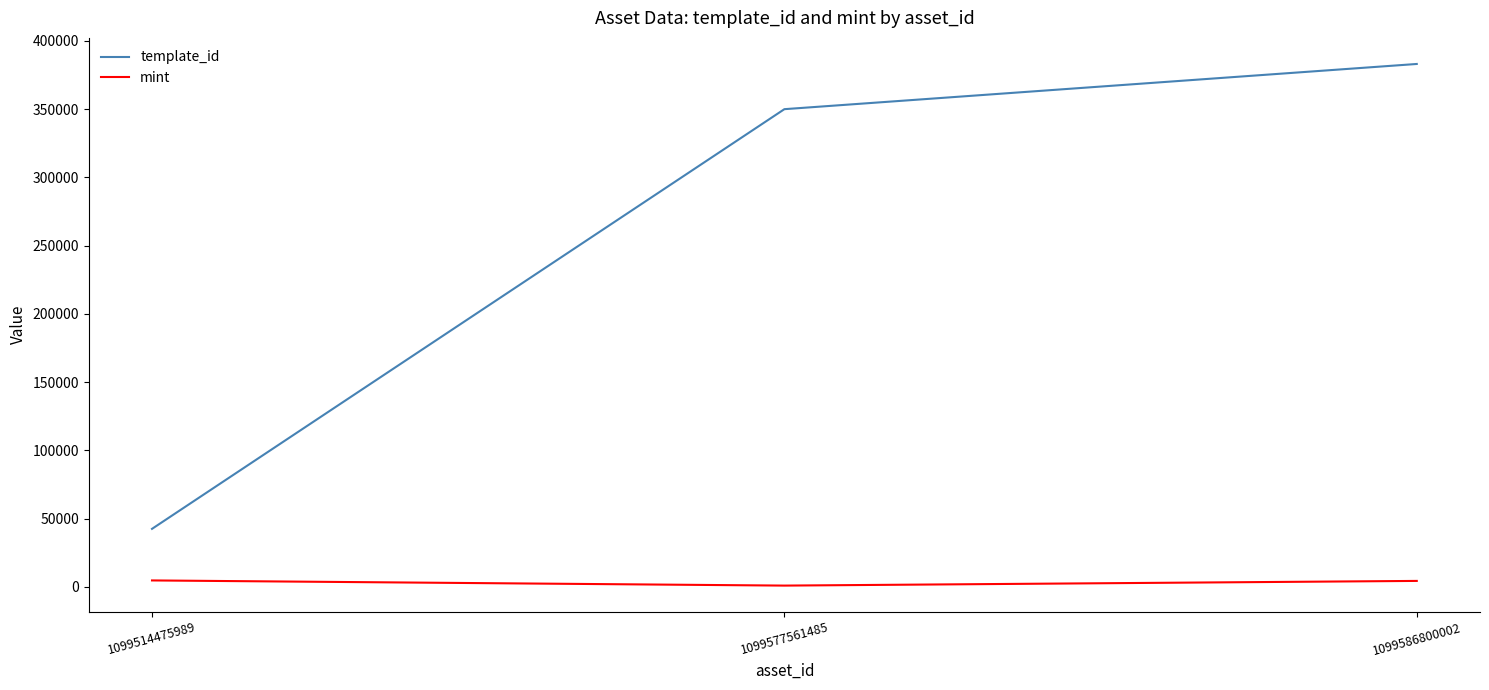

What is the minimum value for template_id?

42421